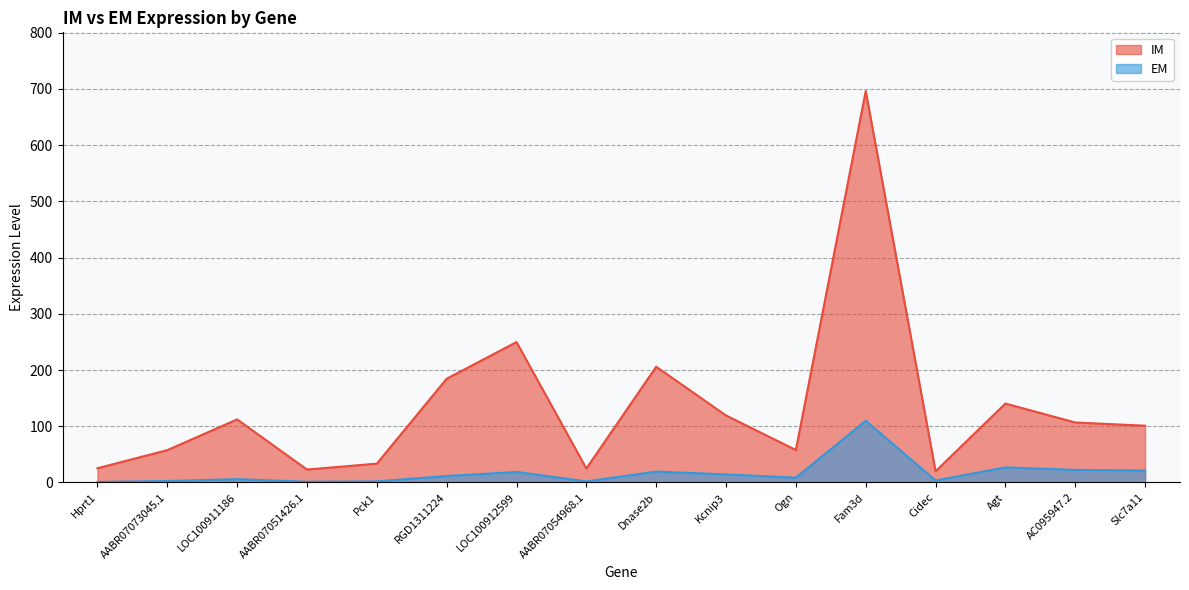

True or false: EM and IM cross at least once.

False